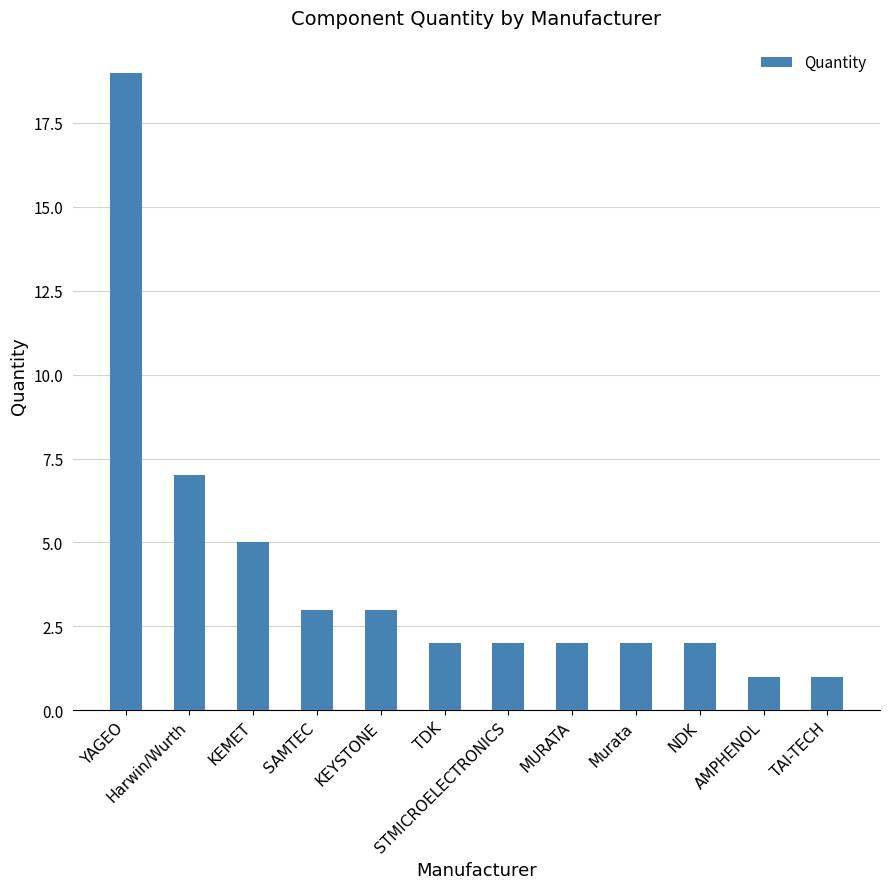

What is the sum of the values at YAGEO and AMPHENOL?

20